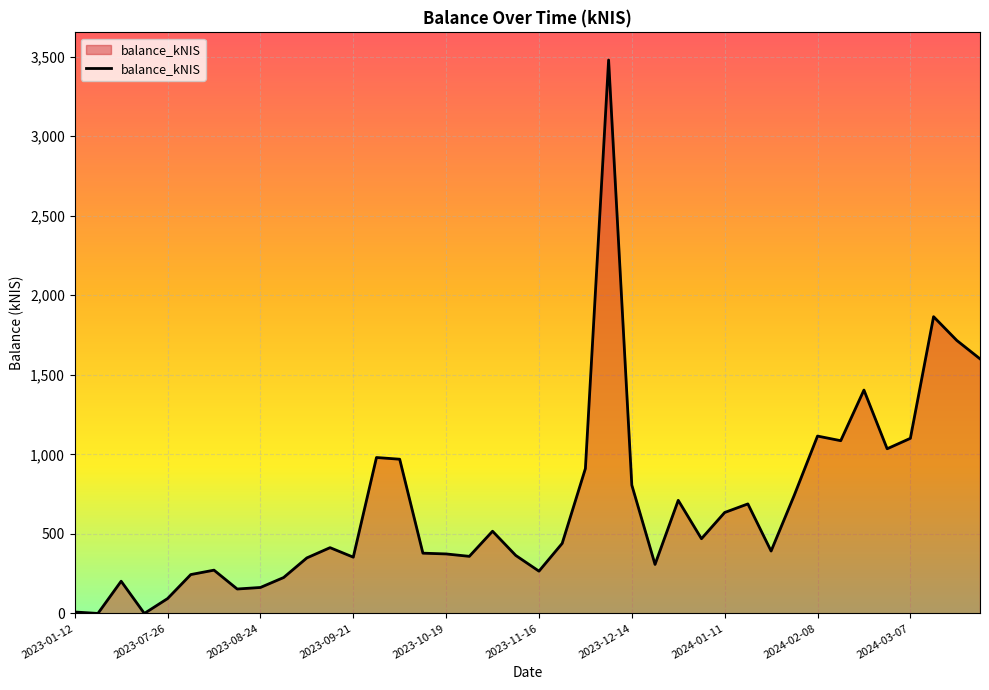

True or false: the data has more than 2 interior local peaks.

True